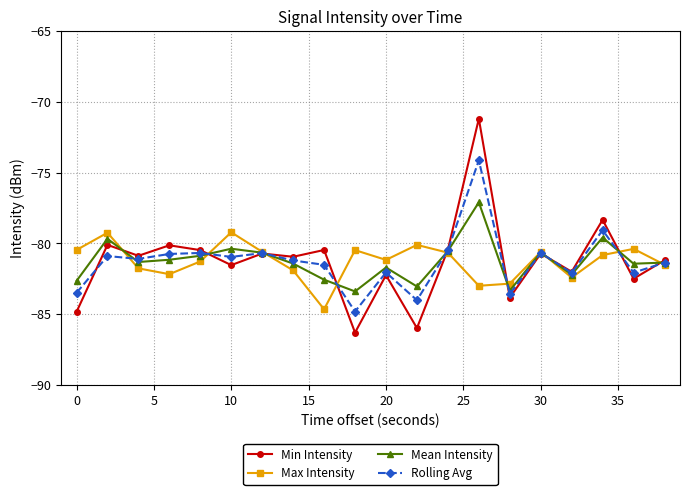

Which series has the widest spread of values?

Min Intensity